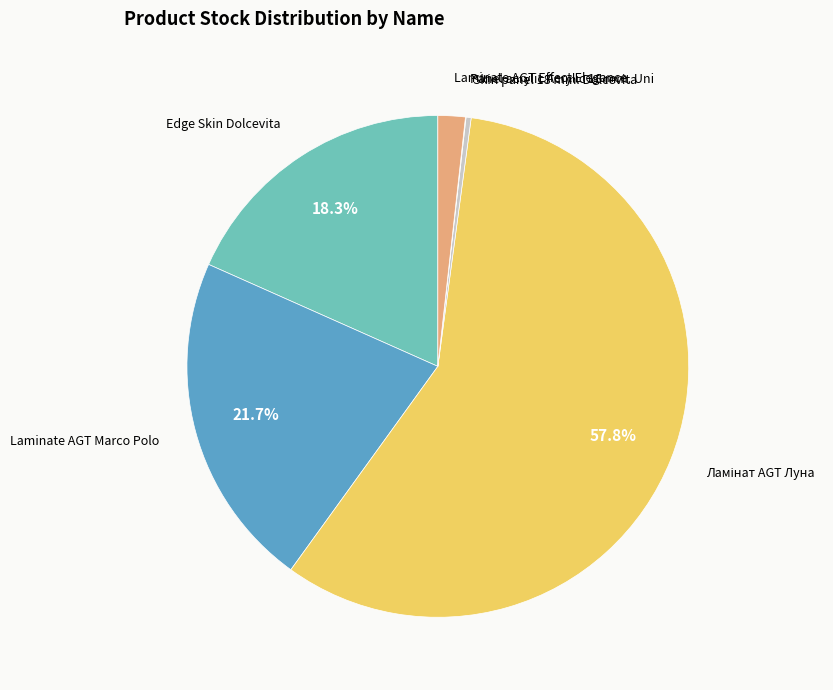

Does any single category account for the majority?

Yes